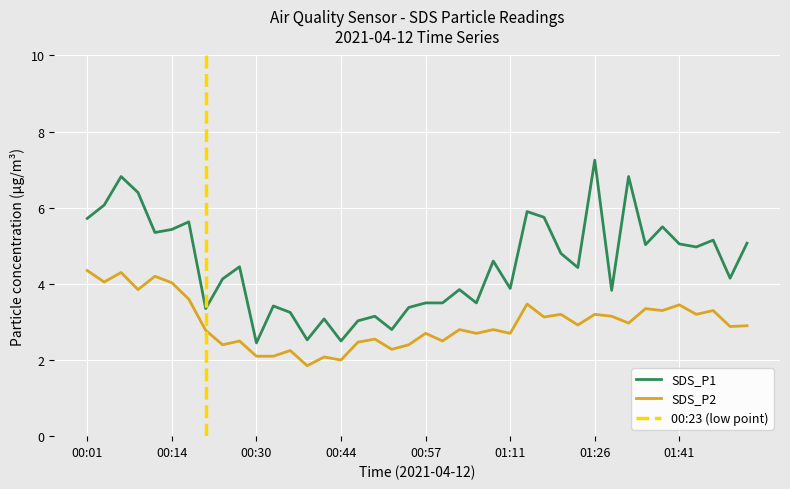

Where is SDS_P1 nearest to the value 4?

01:11